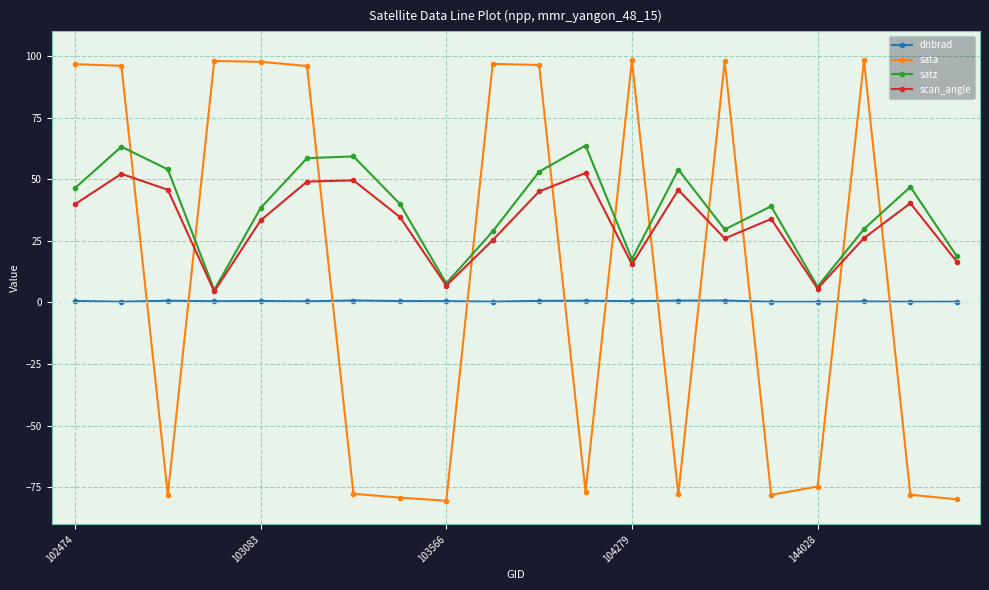

What are all the series names shown in the legend?

dnbrad, sata, satz, scan_angle